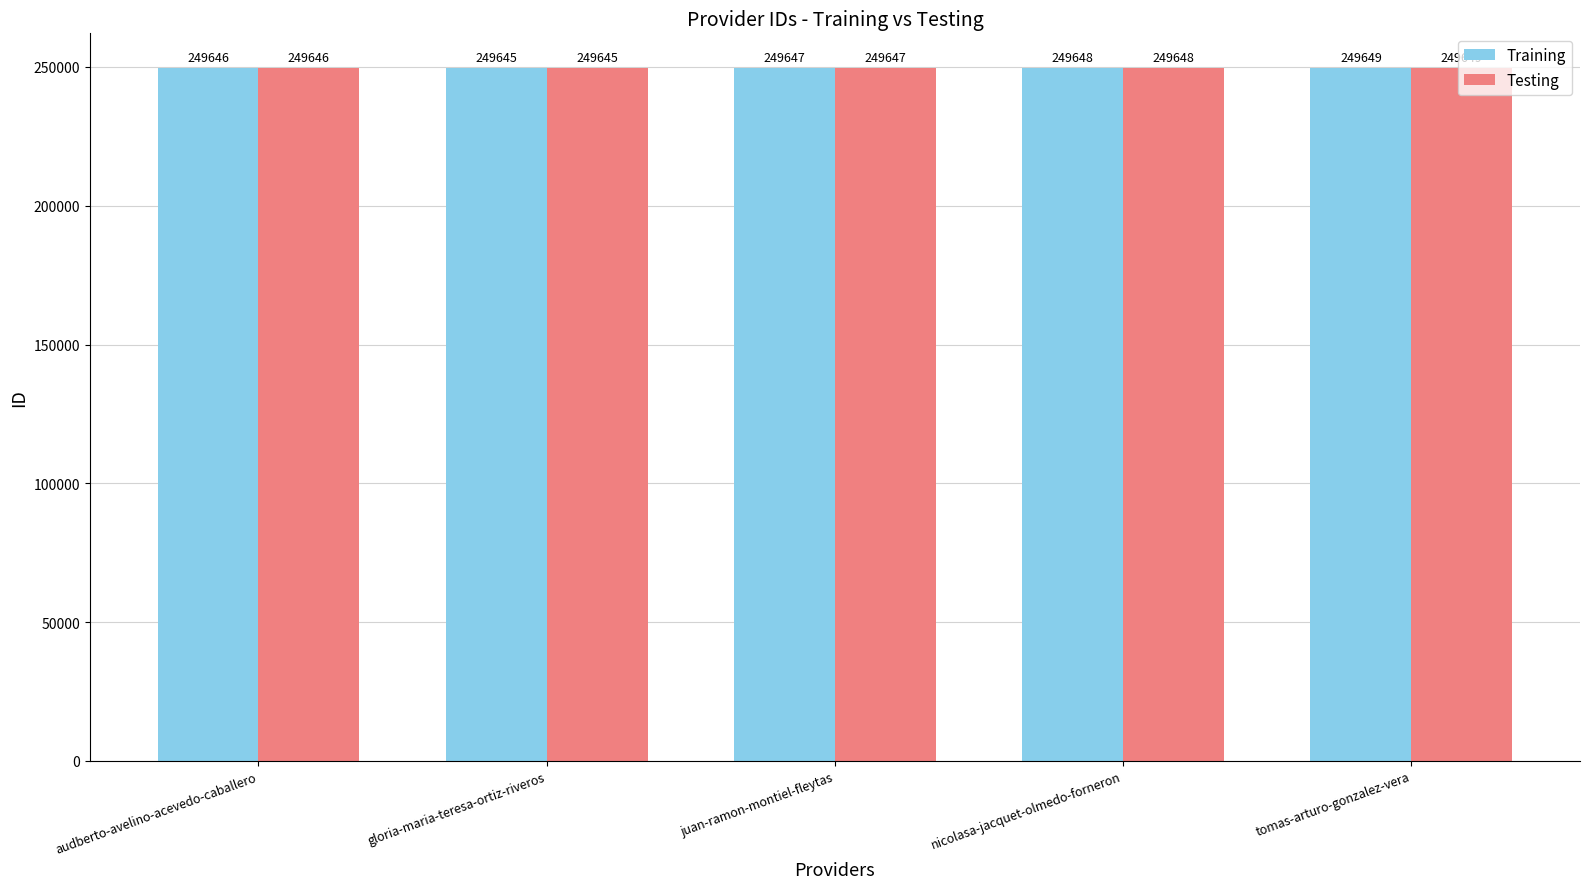

What is the label of the 5th bar from the right?

audberto-avelino-acevedo-caballero